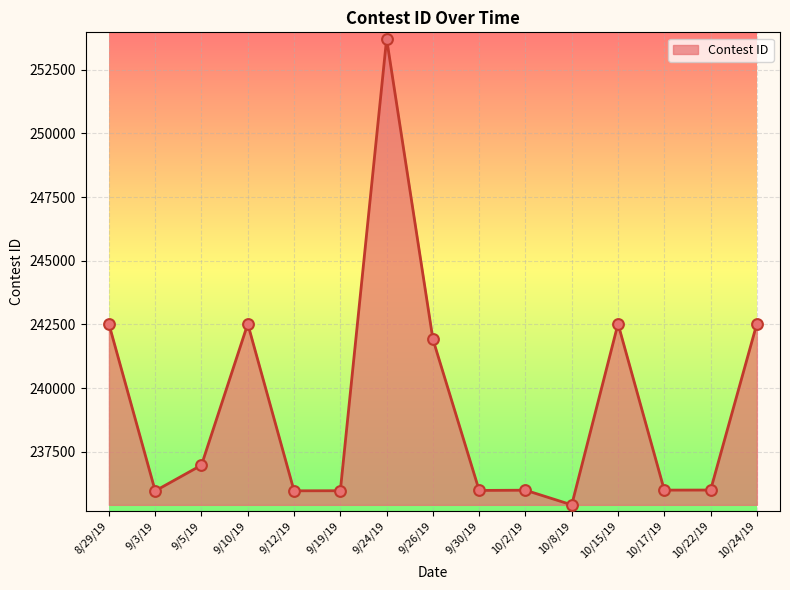

Approximately how many times larger is the value at 10/2/19 compared to 9/12/19?

1.0